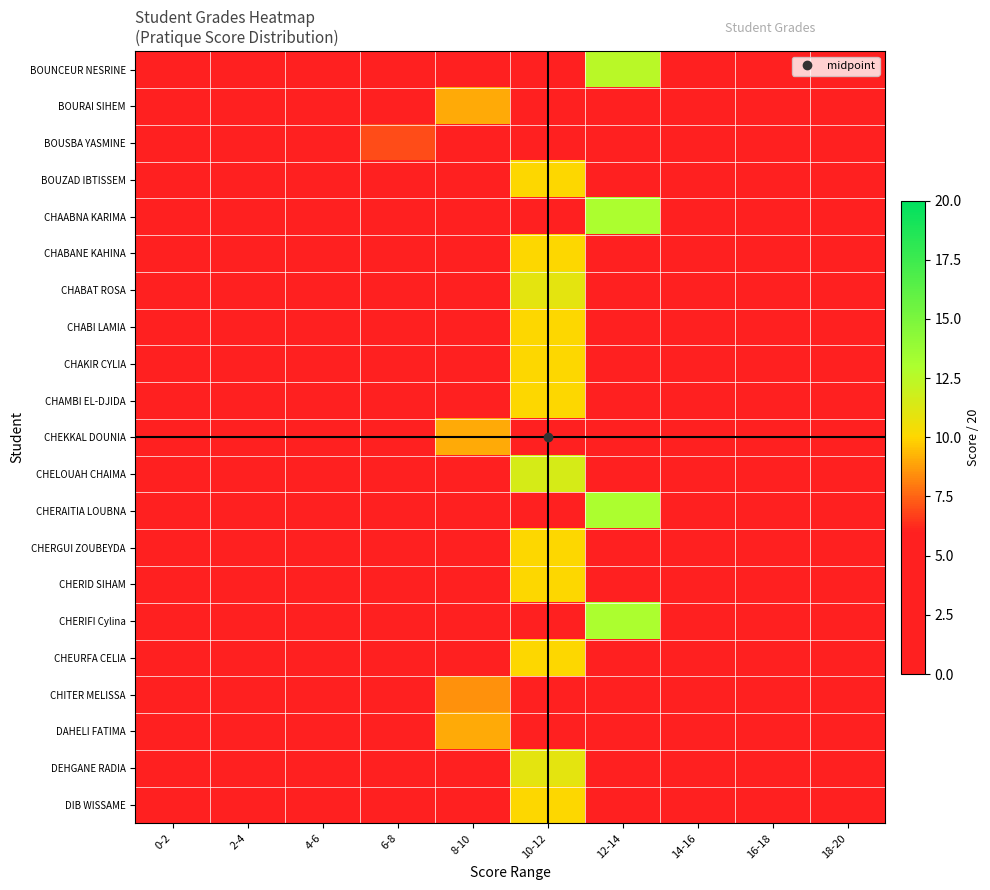

Which series has the largest range (max minus min)?

CHAABNA KARIMA